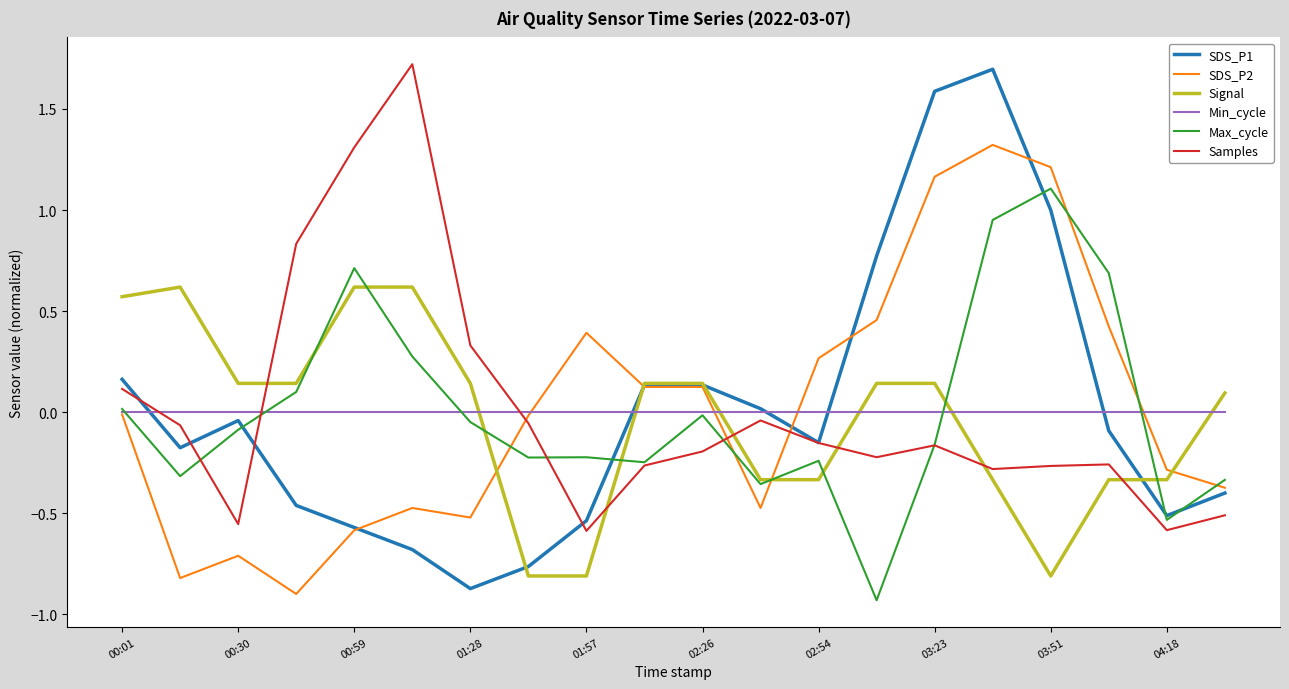

What is the maximum value shown in the chart?

1.7